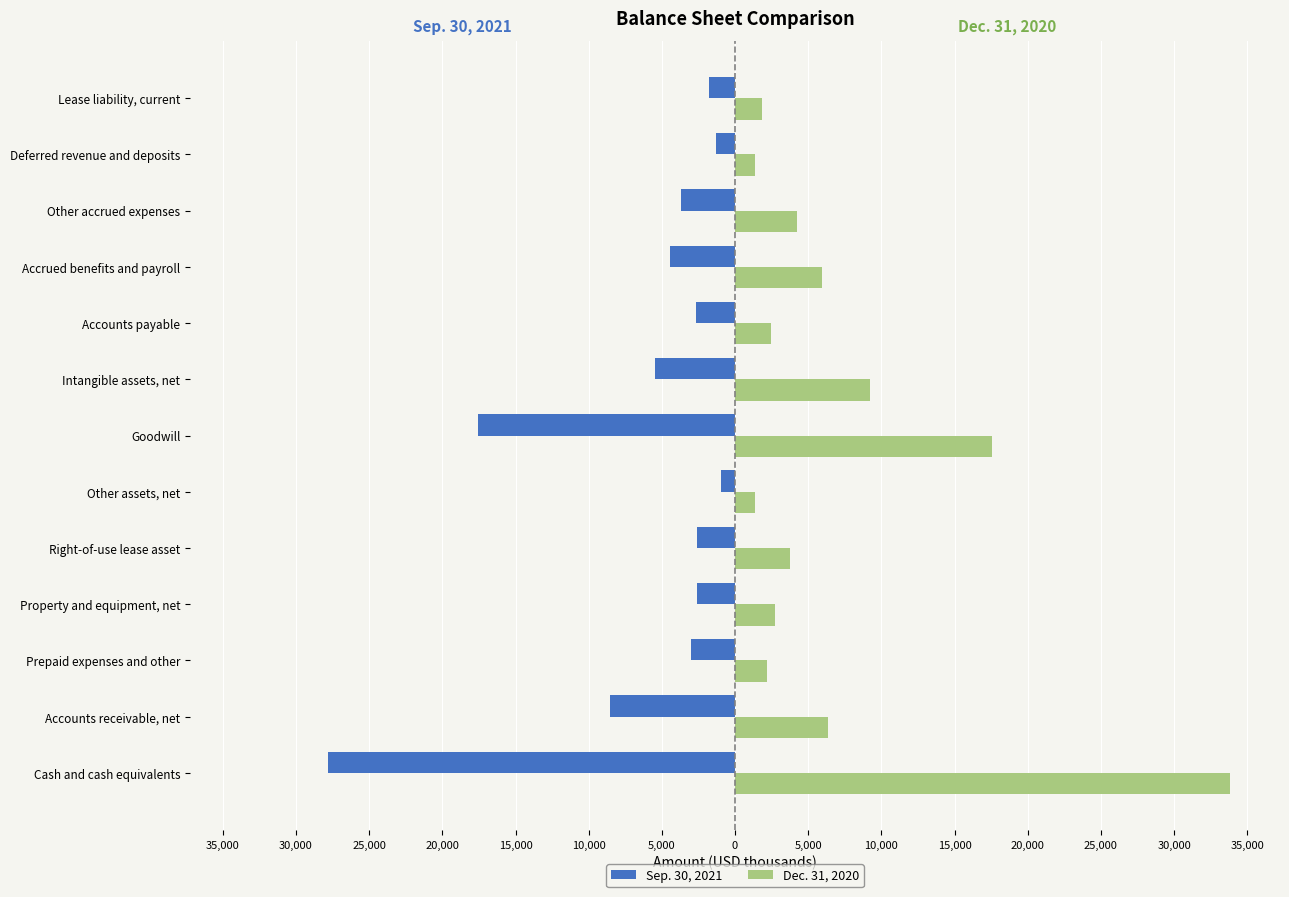

What is the highest value of the Dec. 31, 2020 series?

33851